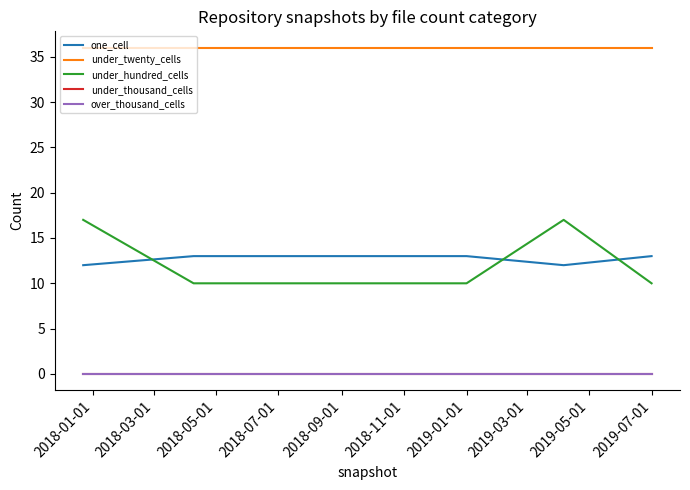

Does the chart have visible grid lines?

No